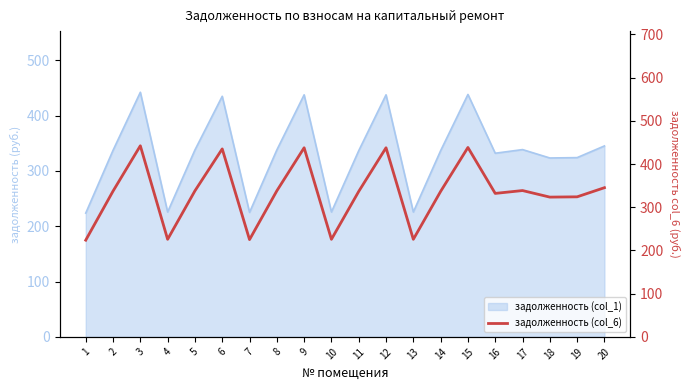

Reading left to right, extract all data points from this chart.

1=223.7	2=337.3	3=442.2	4=225.7	5=337.9	6=434.9	7=225.1	8=337.9	9=437.6	10=225.7	11=336.6	12=437.6	13=225.7	14=336.6	15=438.2	16=332.0	17=338.6	18=323.4	19=324.1	20=345.2